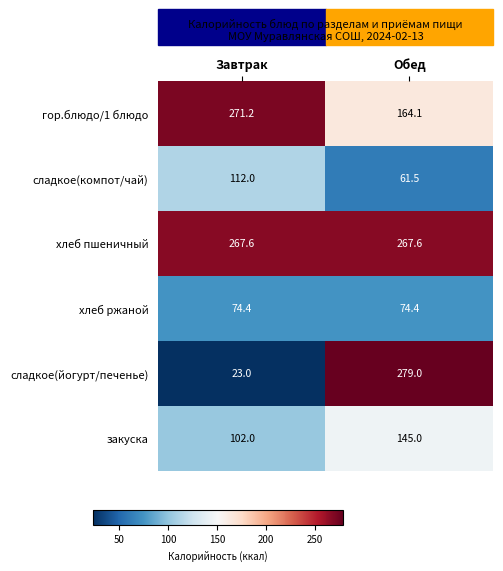

Which series changed the most between Завтрак and Обед?

сладкое(йогурт/печенье)